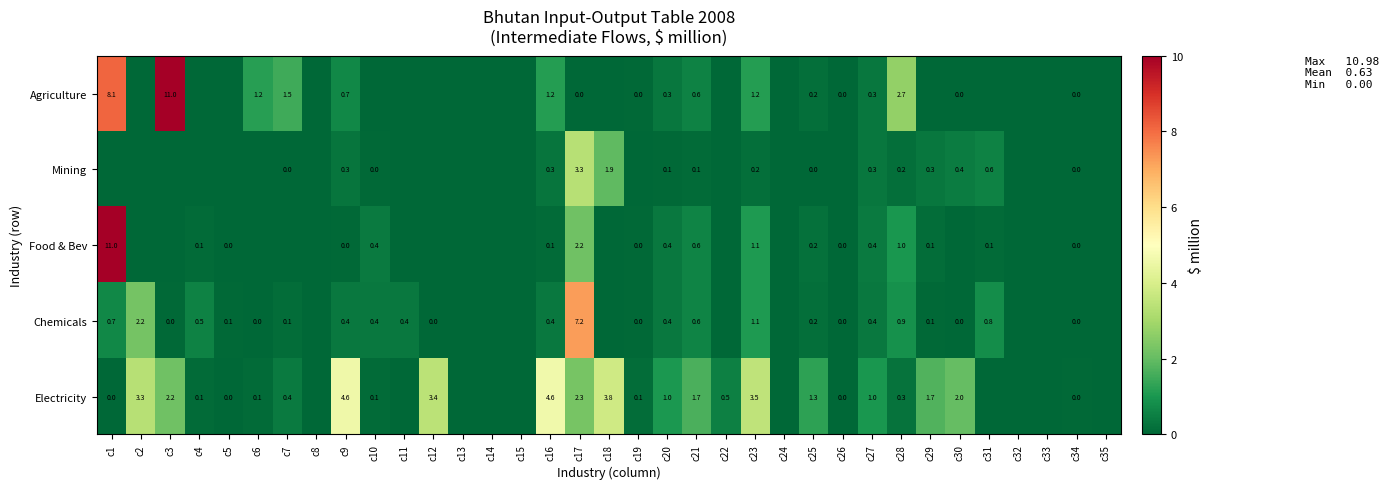

Is the value of Electricity at c4 greater than the value of Agriculture at c17?

Yes